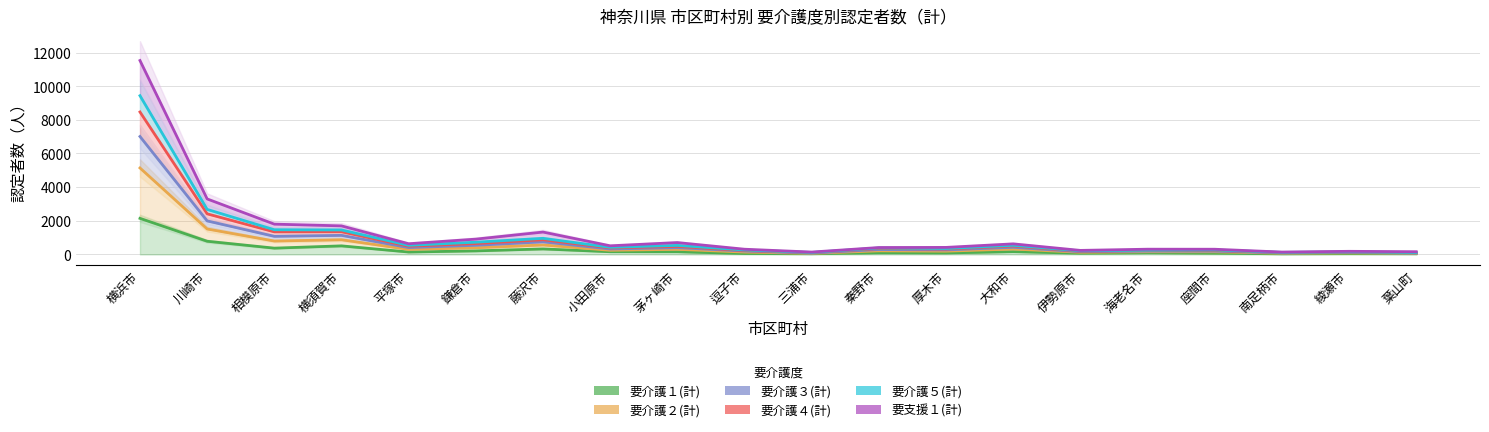

Between 川崎市 and 茅ヶ崎市, which is larger?

川崎市